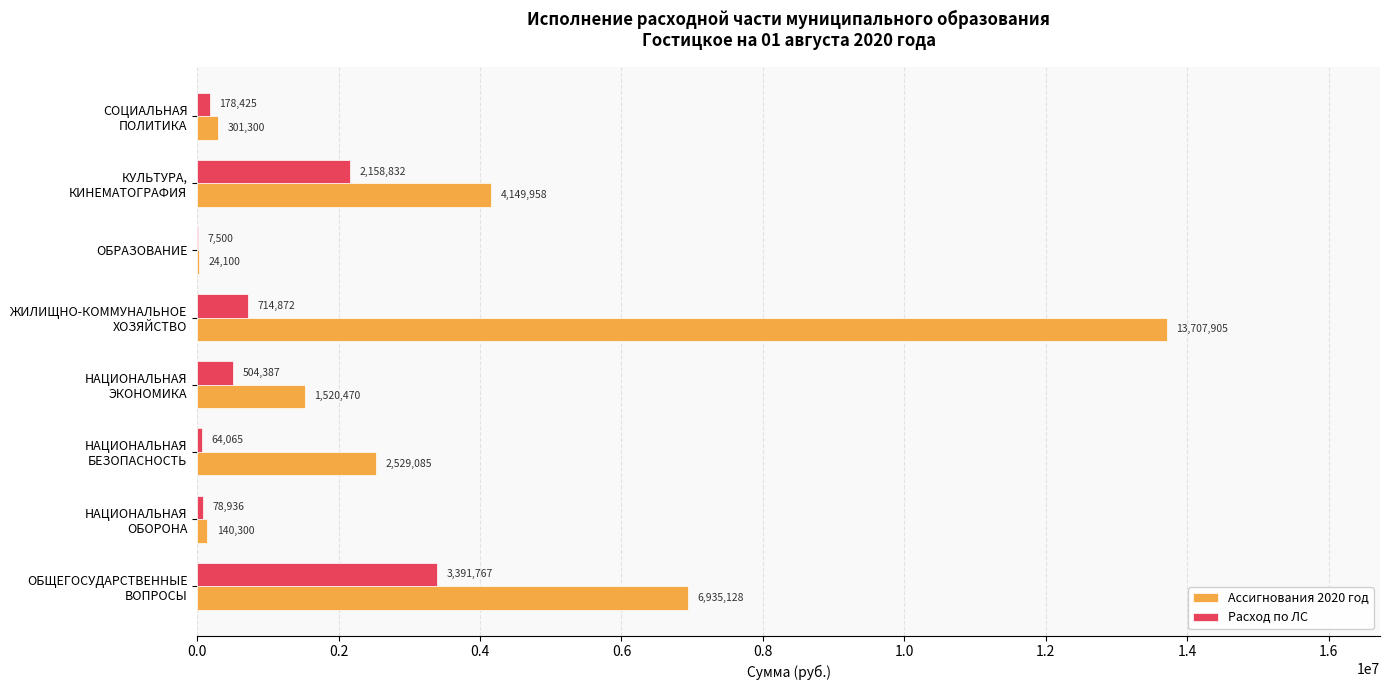

Which series has the largest total across all categories?

Ассигнования 2020 год